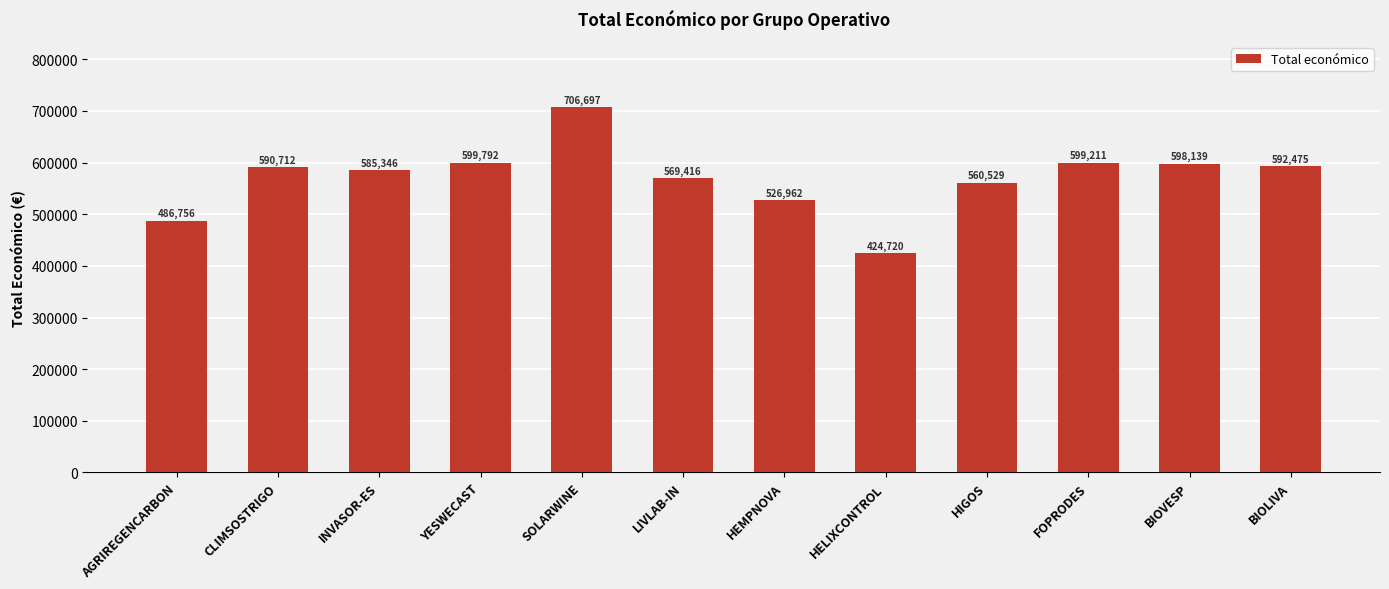

The chart shows a value of 235733 at BIOLIVA. True or false?

False